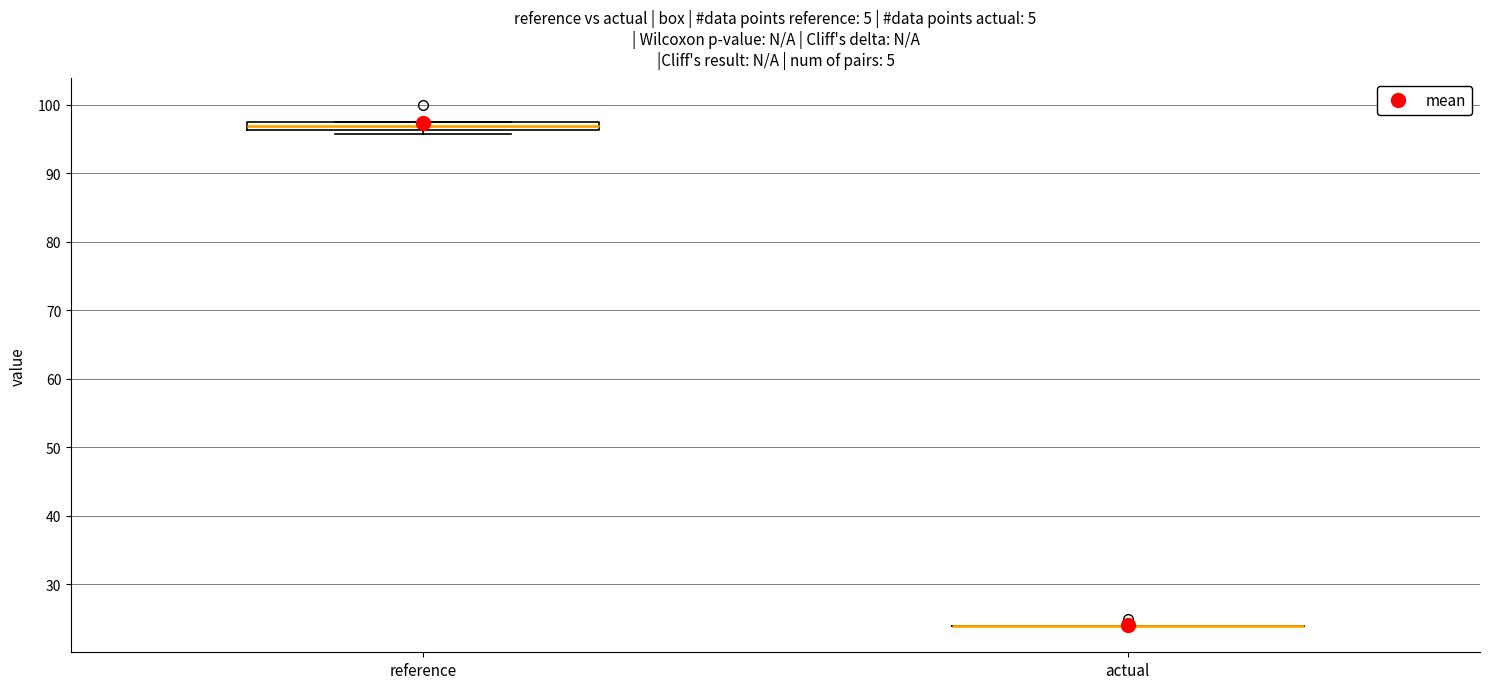

Which box is the tallest, from its lower edge to its upper edge?

reference